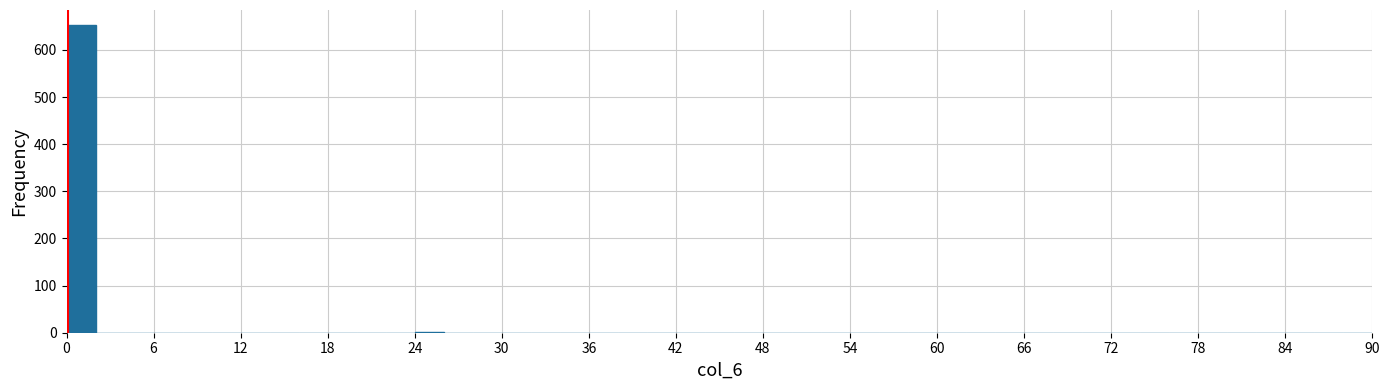

Around what value on the x-axis is the tallest bar? Give the approximate position of its centre, as read against the axis.

1